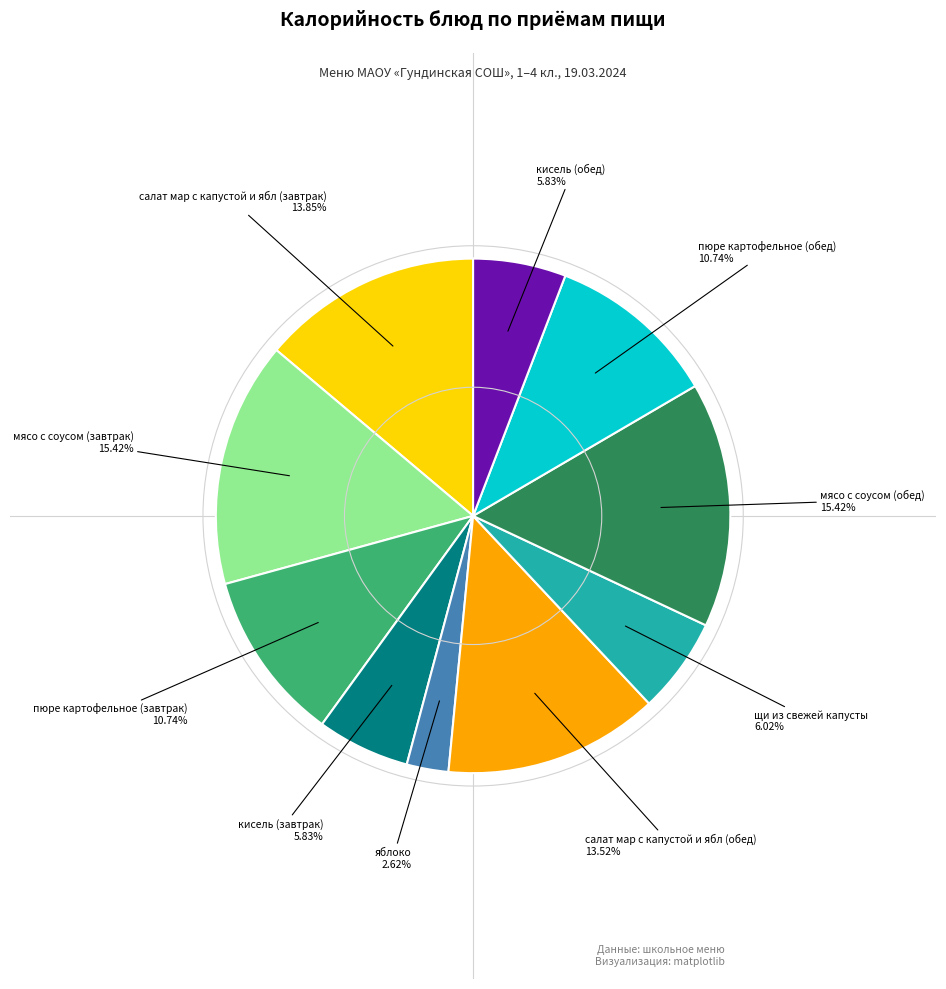

To the nearest percent, what is the difference between the largest and smallest slice percentages?

13%